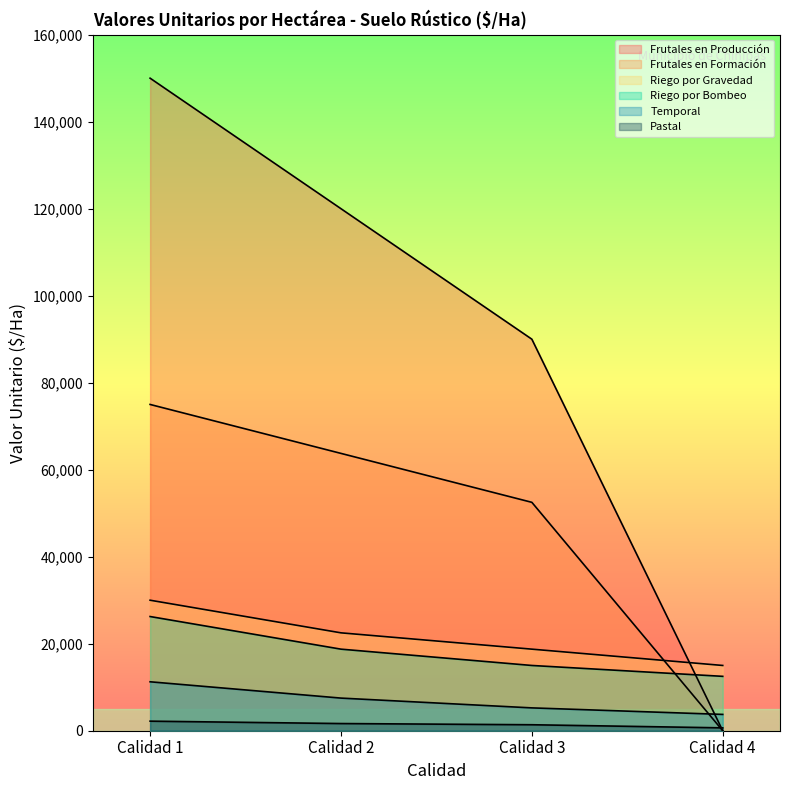

What is the difference between the highest and lowest values at Calidad 4?

15000